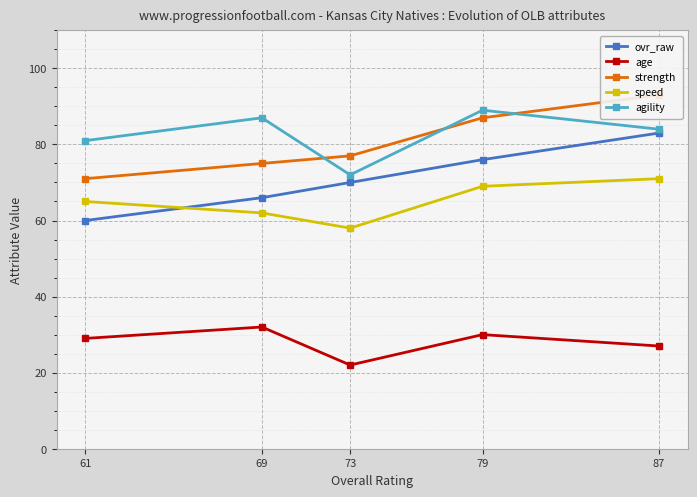

What is the maximum value shown in the chart?

93